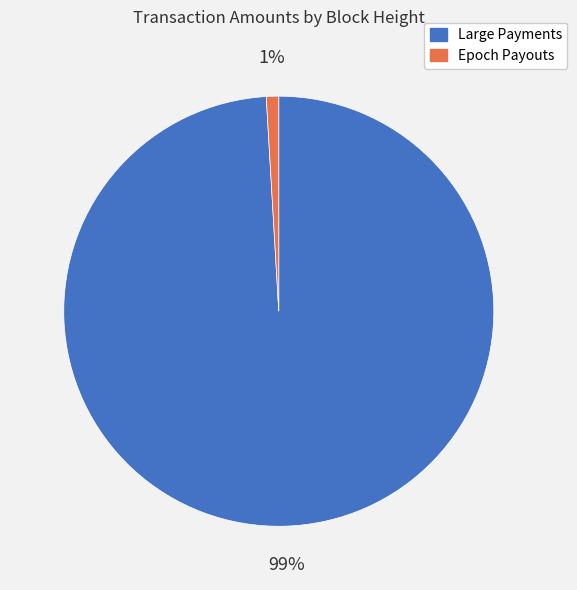

Is it true that Large Payments is 99% of the pie?

True